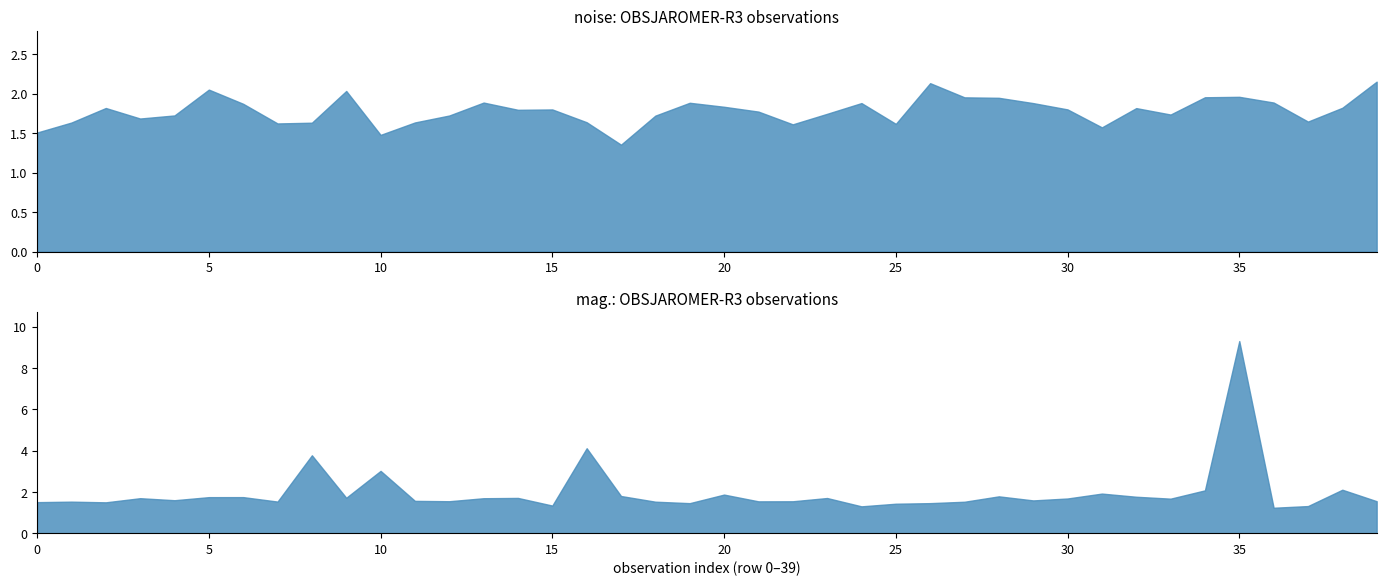

What is the sum of all noise values?

71.2